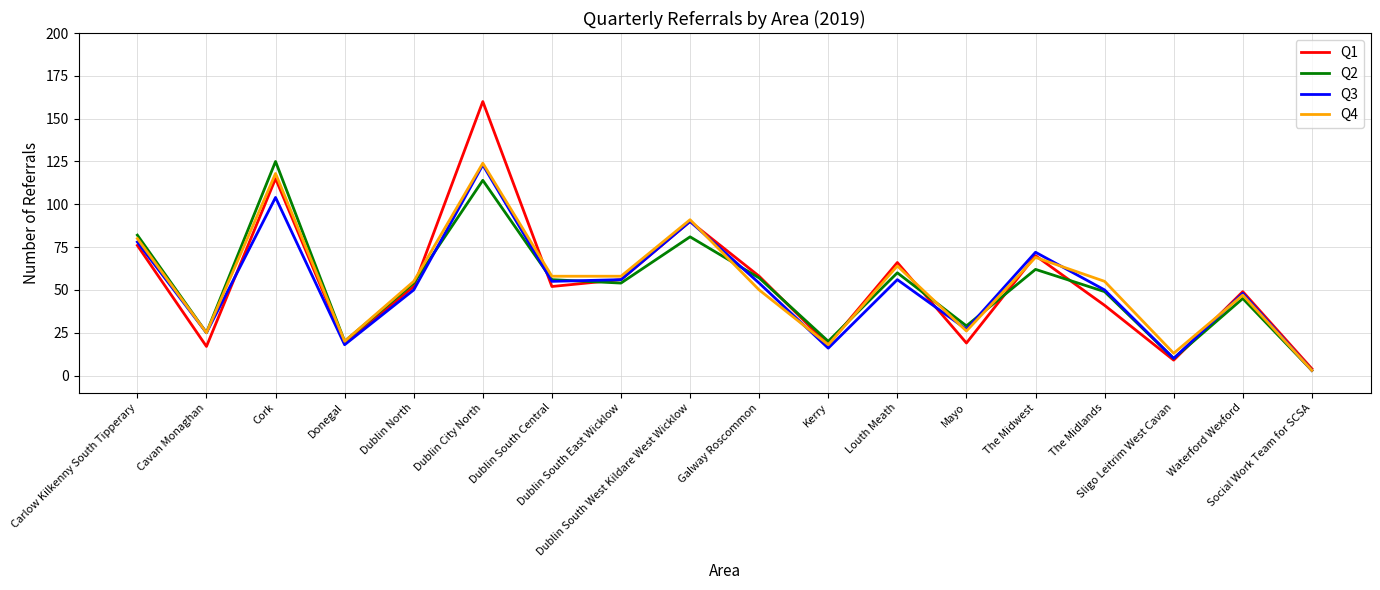

Count the number of categories in the chart.

18